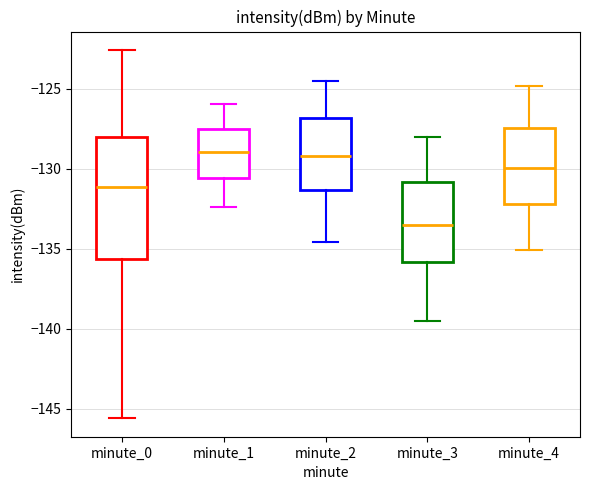

Reading left to right, read every box against the y-axis: the position of its median line, the range the box covers, and the ends of its whiskers. The values are not printed on the chart, so give them approximately, as read against the axis.

minute_0: median -131.0, box -135.5 to -128.0, whiskers -145.5 to -122.5
minute_1: median -129.0, box -130.5 to -127.5, whiskers -132.5 to -126.0
minute_2: median -129.0, box -131.5 to -127.0, whiskers -134.5 to -124.5
minute_3: median -133.5, box -136.0 to -131.0, whiskers -139.5 to -128.0
minute_4: median -130.0, box -132.0 to -127.5, whiskers -135.0 to -125.0